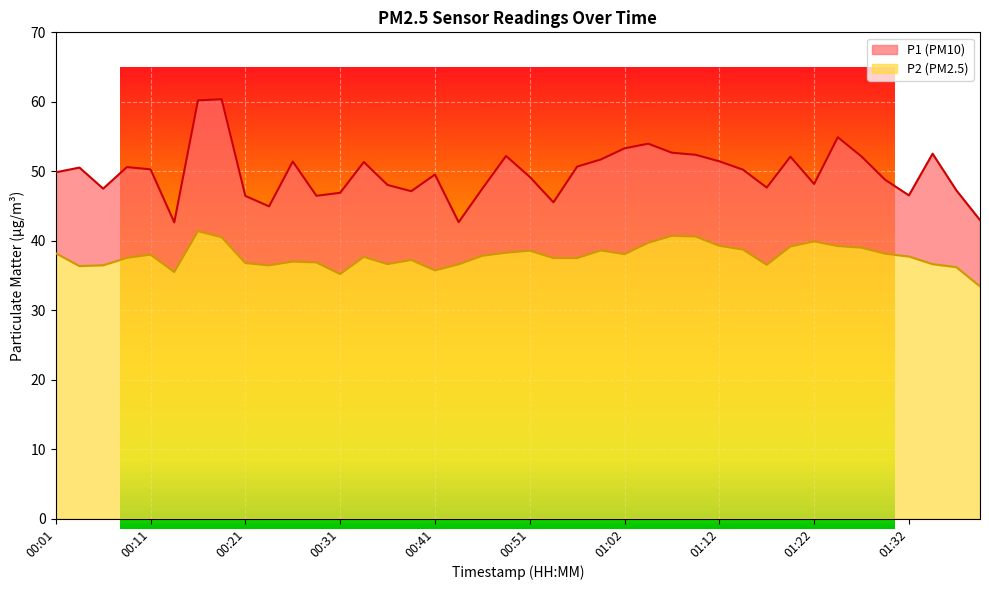

True or false: P1 has a value of 46.5 at 00:29.

True